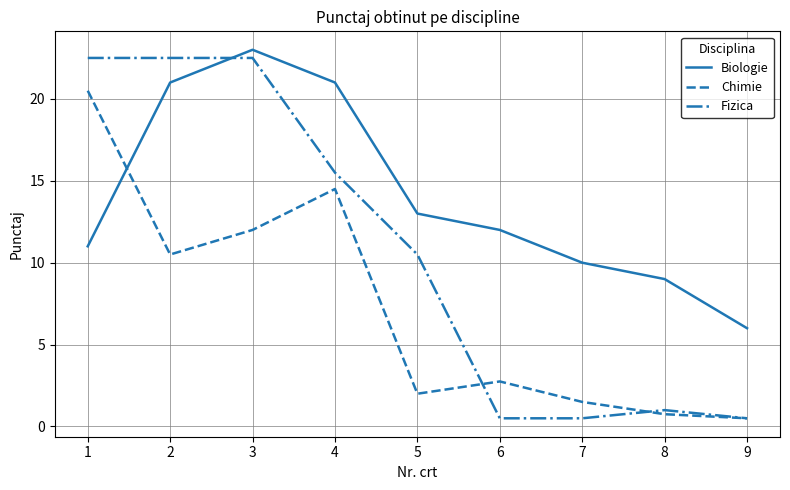

What is the difference between the maximum and minimum values in the Chimie series?

20.0